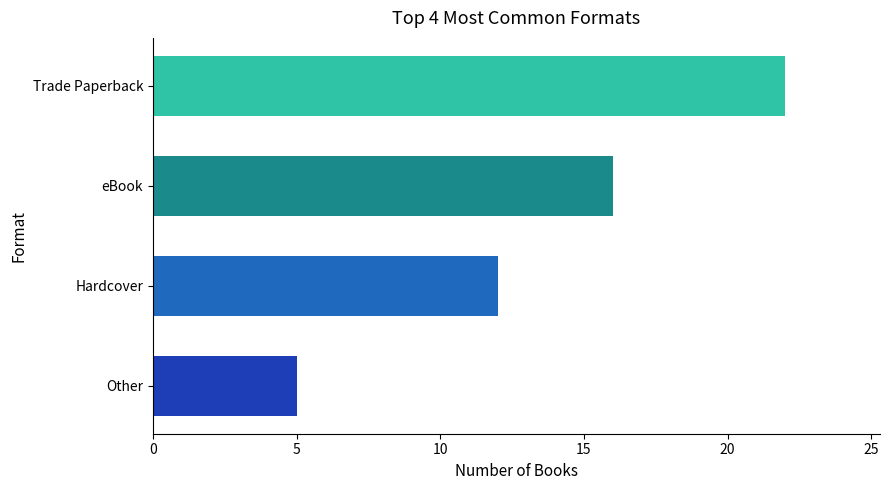

Reading top to bottom, extract all data points from this chart.

Trade Paperback=22	eBook=16	Hardcover=12	Other=5